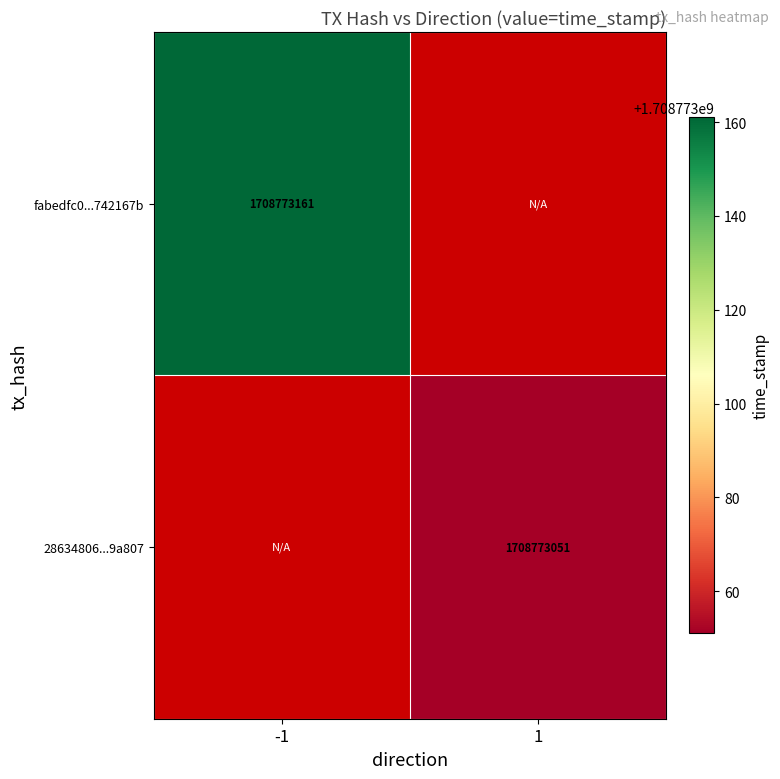

How many data points does each series have?

2